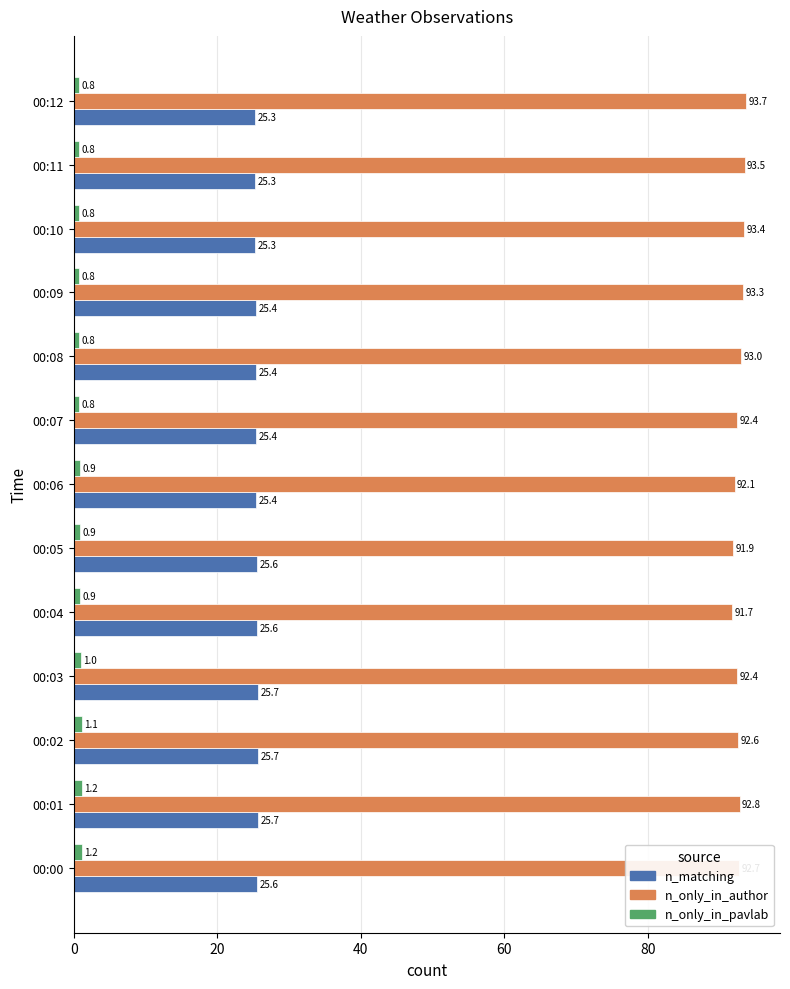

Between 00:00 and 00:10, which series saw the biggest shift?

n_only_in_author